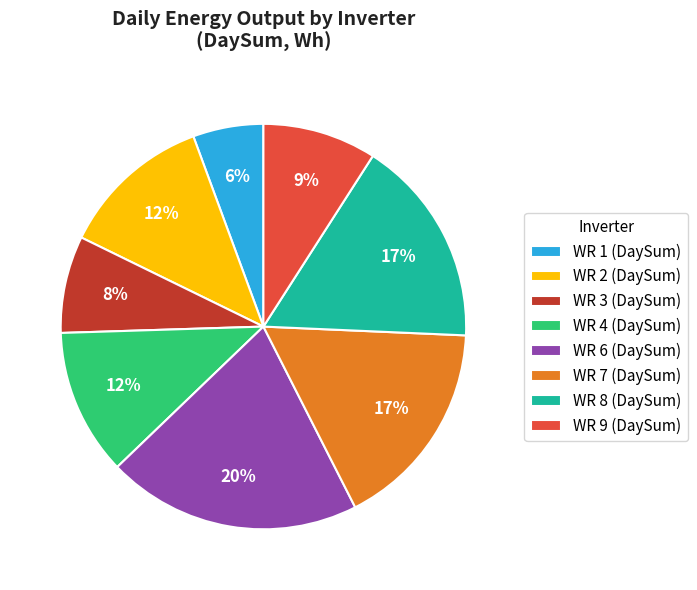

What is the ratio of the value at WR 6 (DaySum) to the value at WR 9 (DaySum)?

2.2